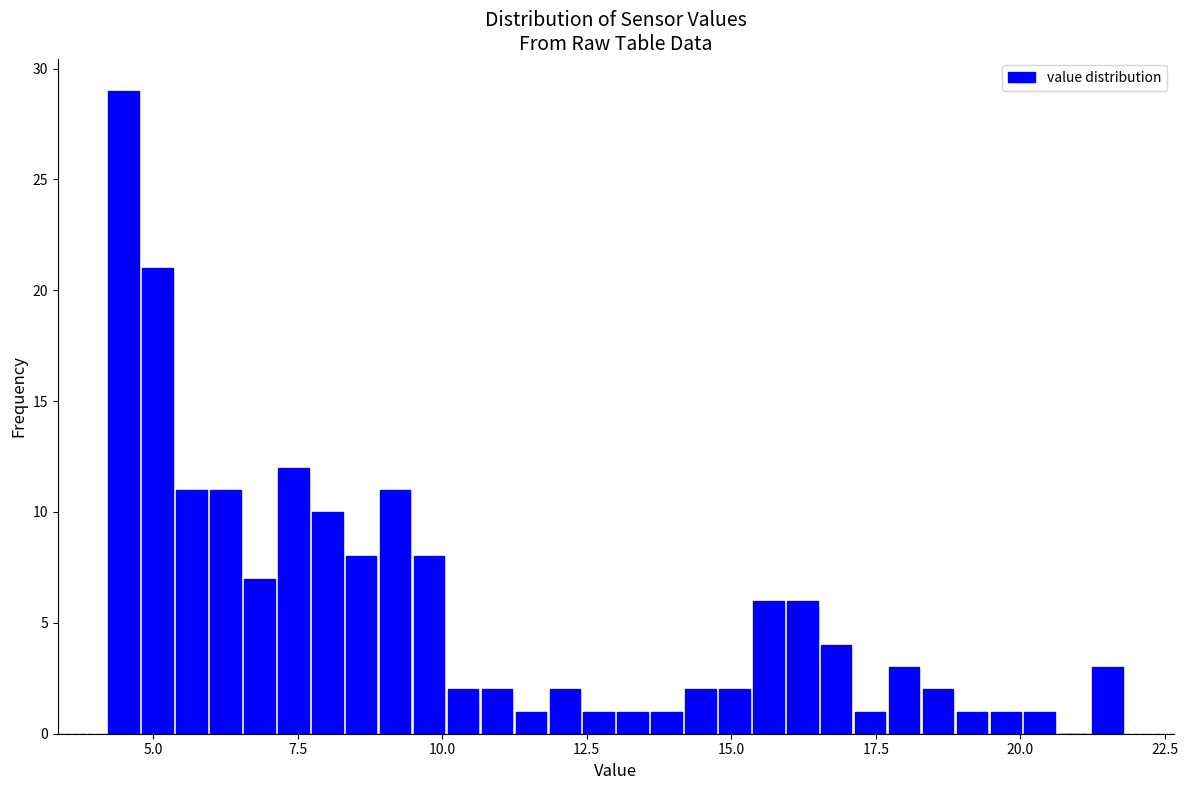

Read against the x-axis, roughly where is the centre of the tallest bar?

4.5